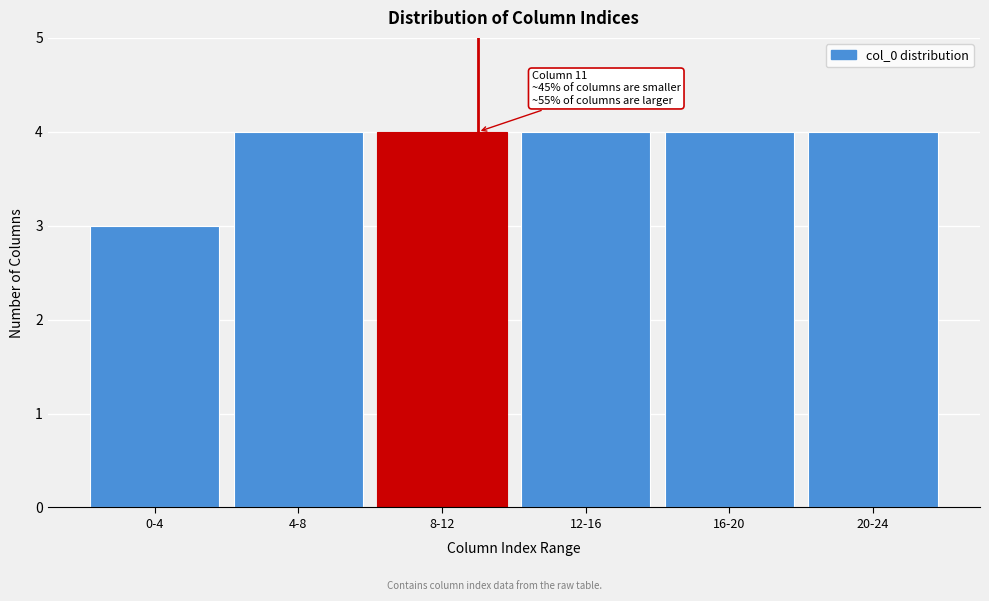

Reading right to left, extract all data points from this chart.

4	4	4	4	4	3